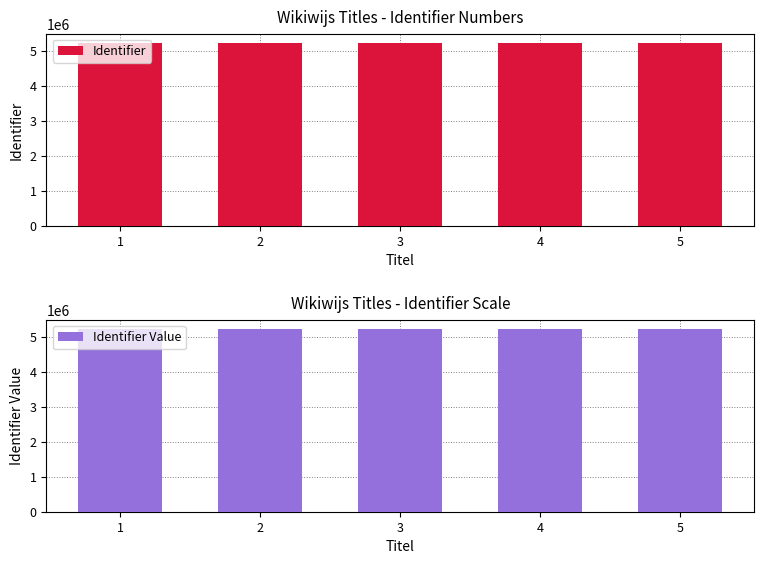

List the series in order of their peak value, lowest first.

Identifier, Identifier Value